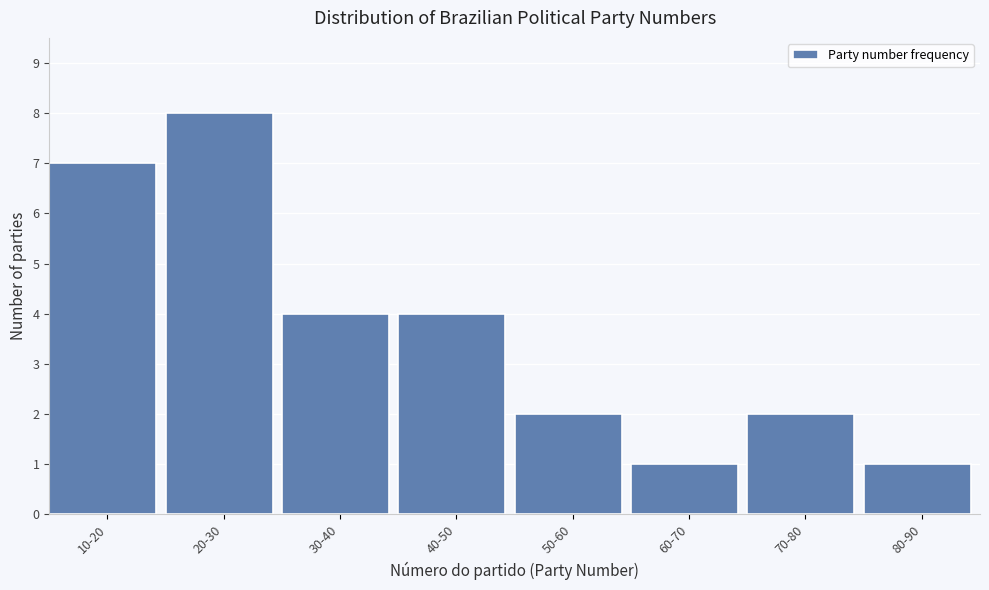

Reading right to left, what are all the values shown in this chart?

1	2	1	2	4	4	8	7